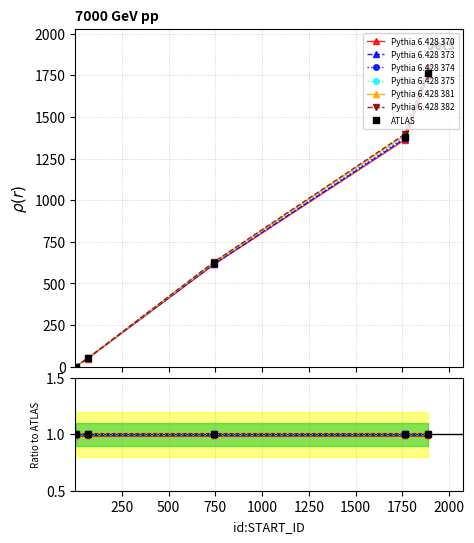

The chart shows a value of 1747.3 at 1885. True or false?

True